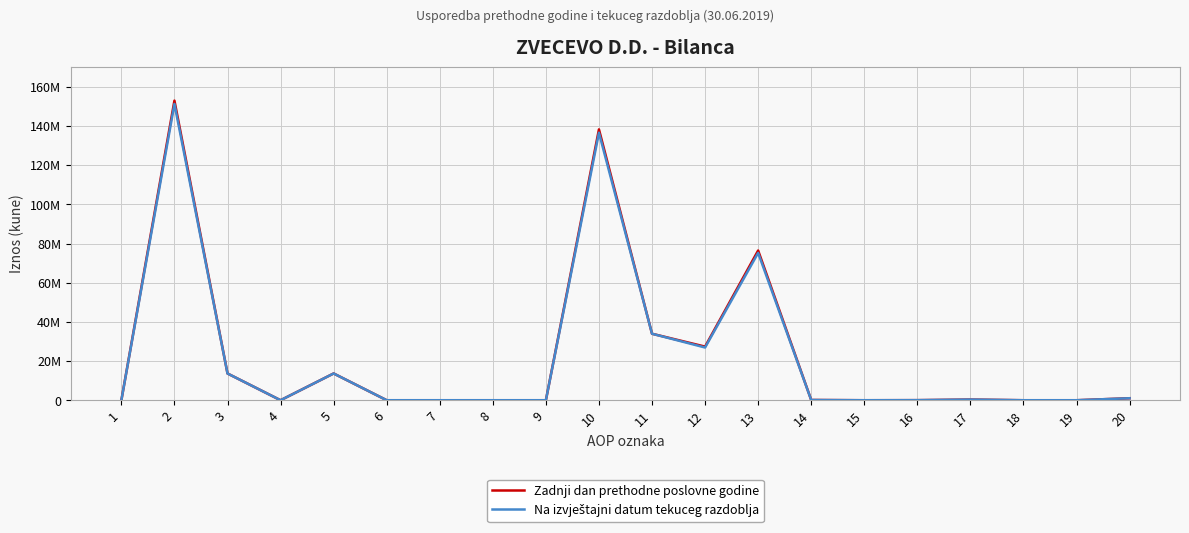

Does the chart display data point markers on the line(s)?

No